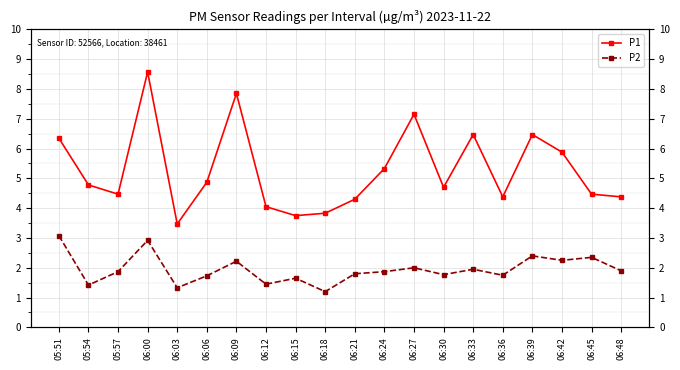

What is the sum of the P1 values at 06:21 and 06:15?

8.1